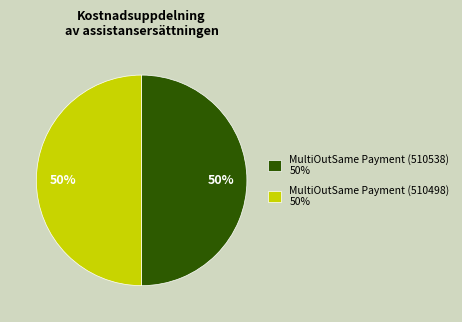

To the nearest percent, what percentage of the pie is MultiOutSame Payment (510498) 50%?

50%